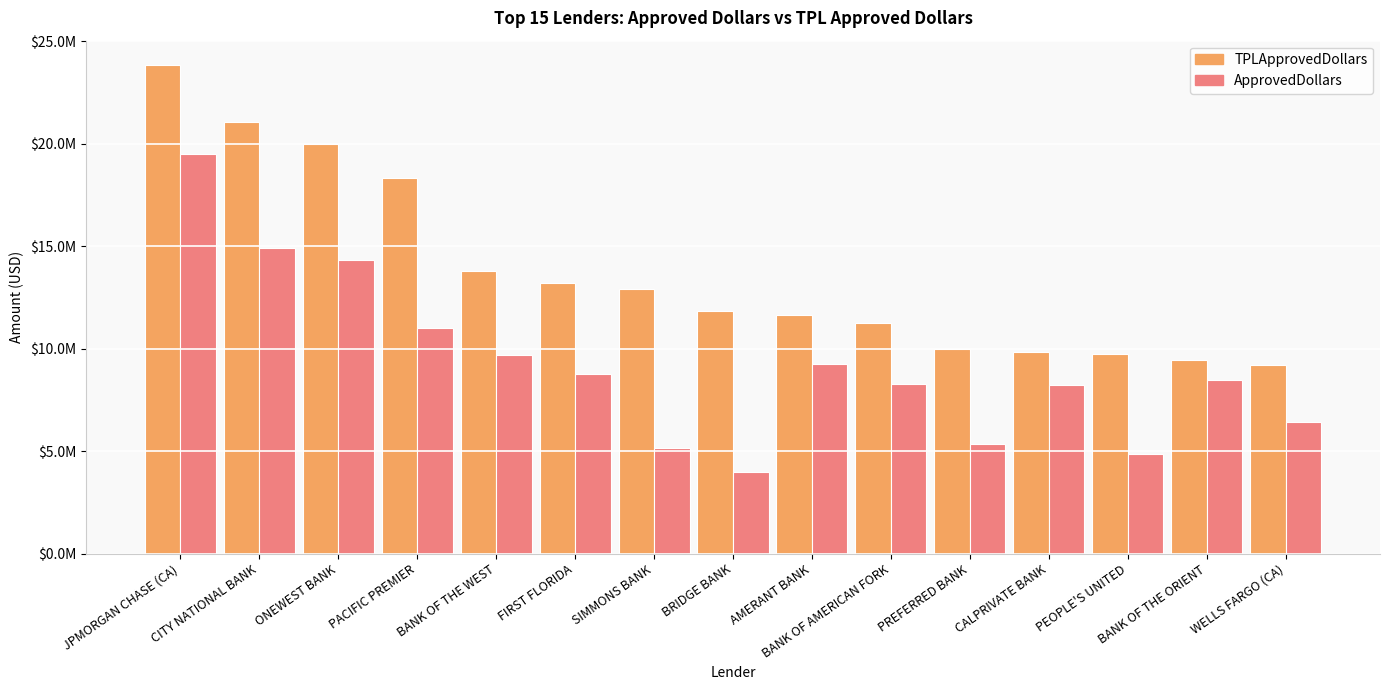

Does the chart contain any negative values?

No